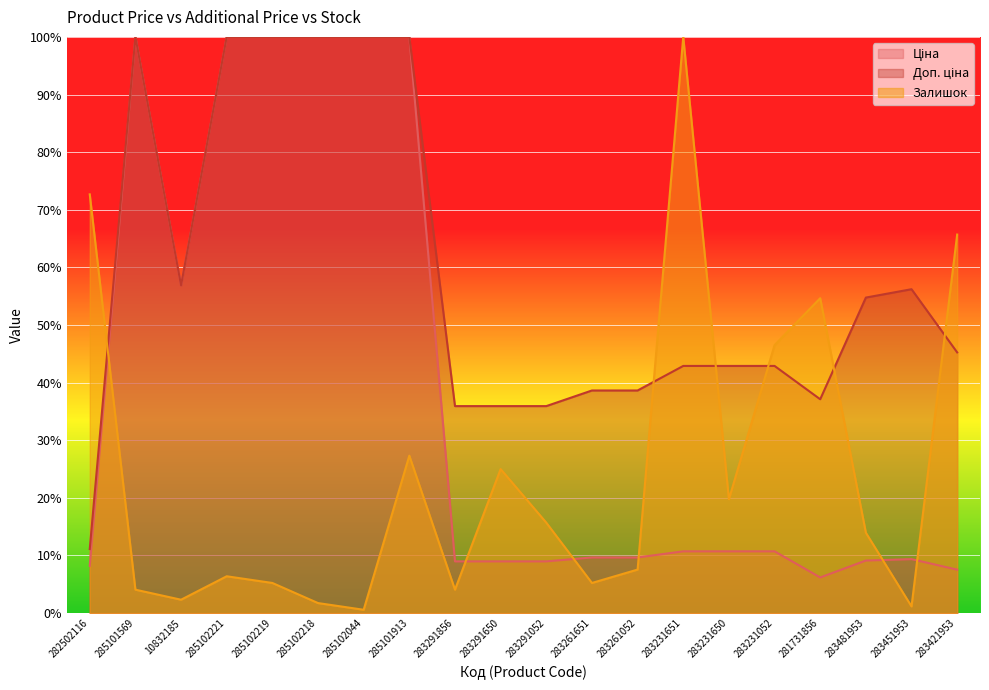

Which has a higher value, 283451953 or 285102219?

285102219